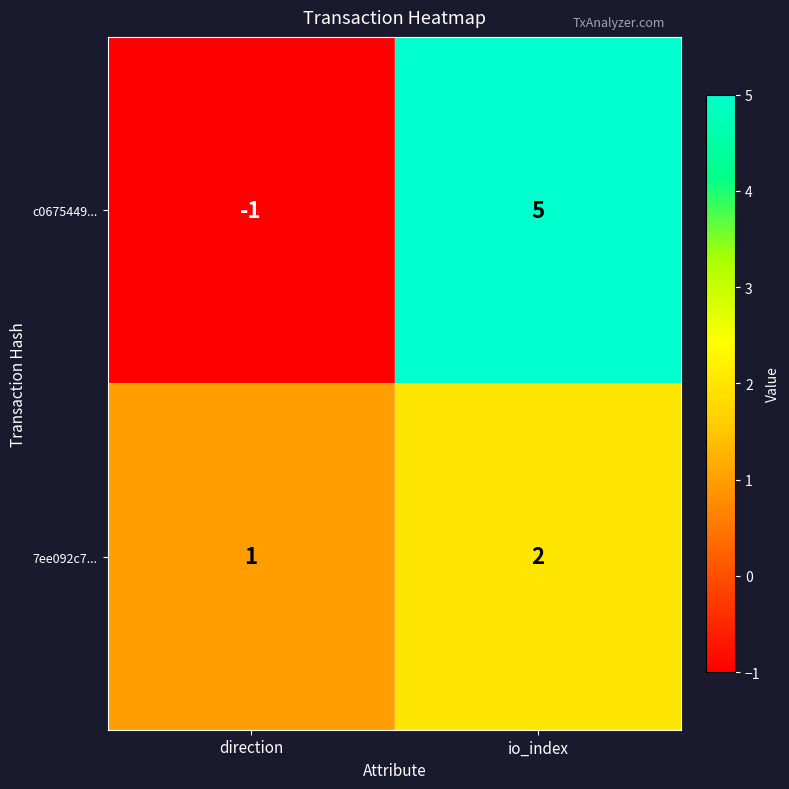

At which category does the chart reach its minimum across all series?

direction